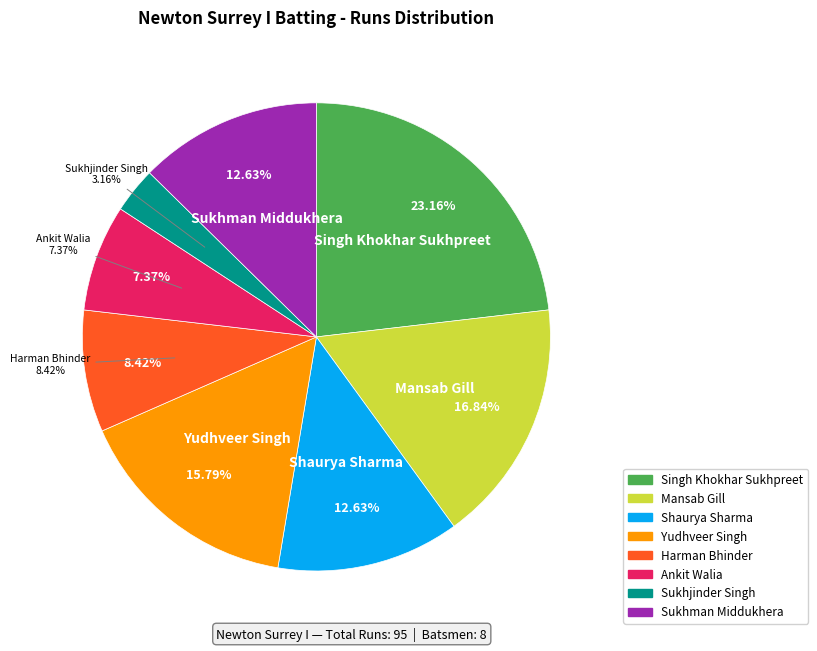

What portion of the pie excludes Sukhjinder Singh?

96.8%